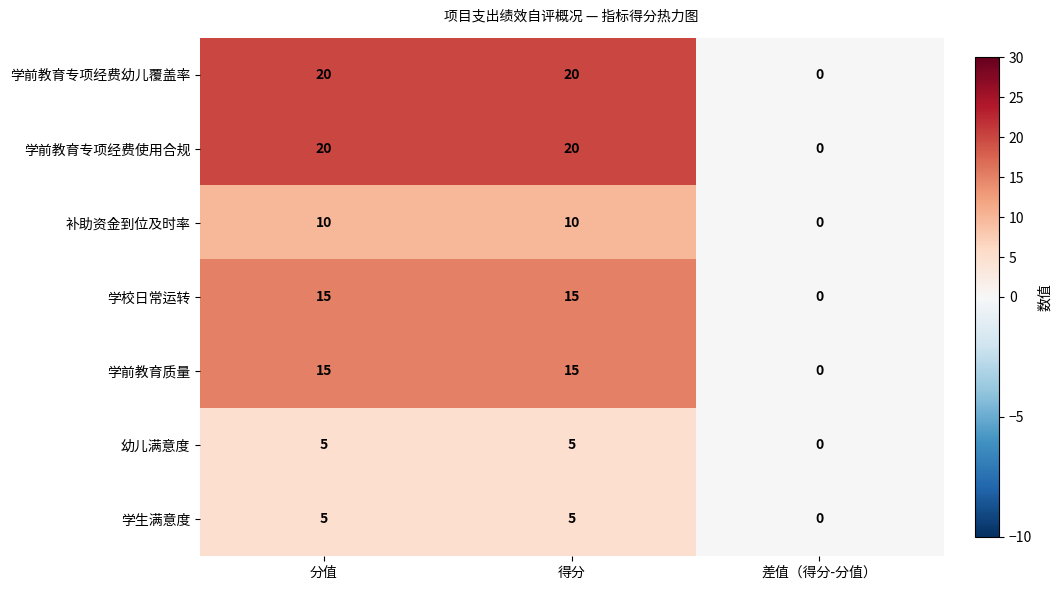

The value of 补助资金到位及时率 at 差值（得分-分值） is -6. True or false?

False